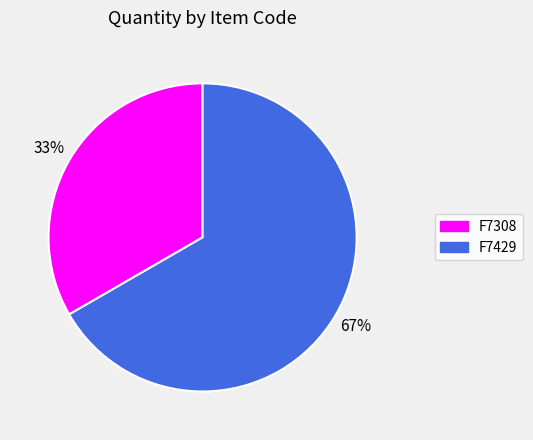

Which slice represents more than half of the pie?

F7429